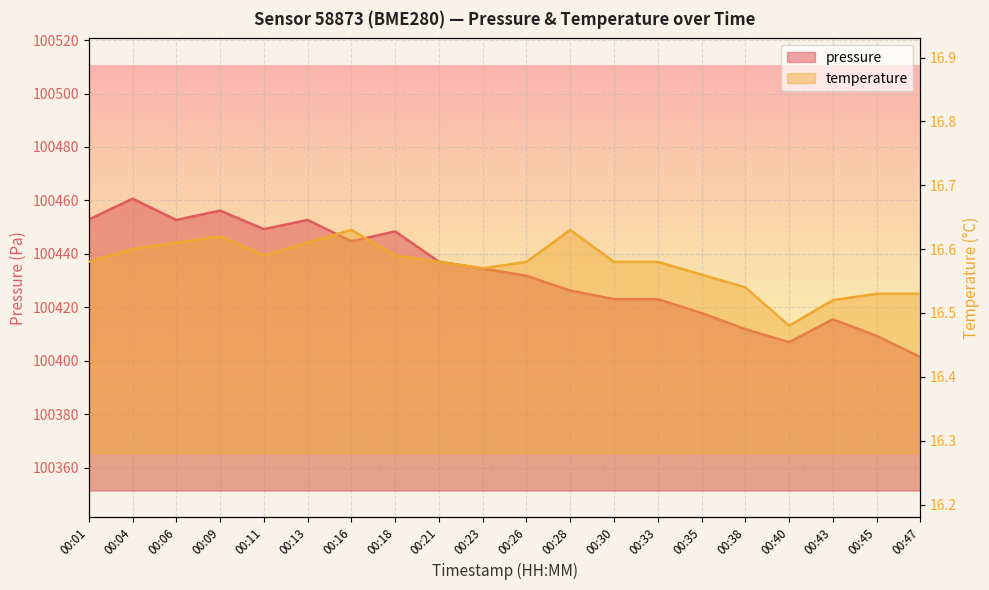

What is the spread (max minus min) of values at 00:21?

100420.4